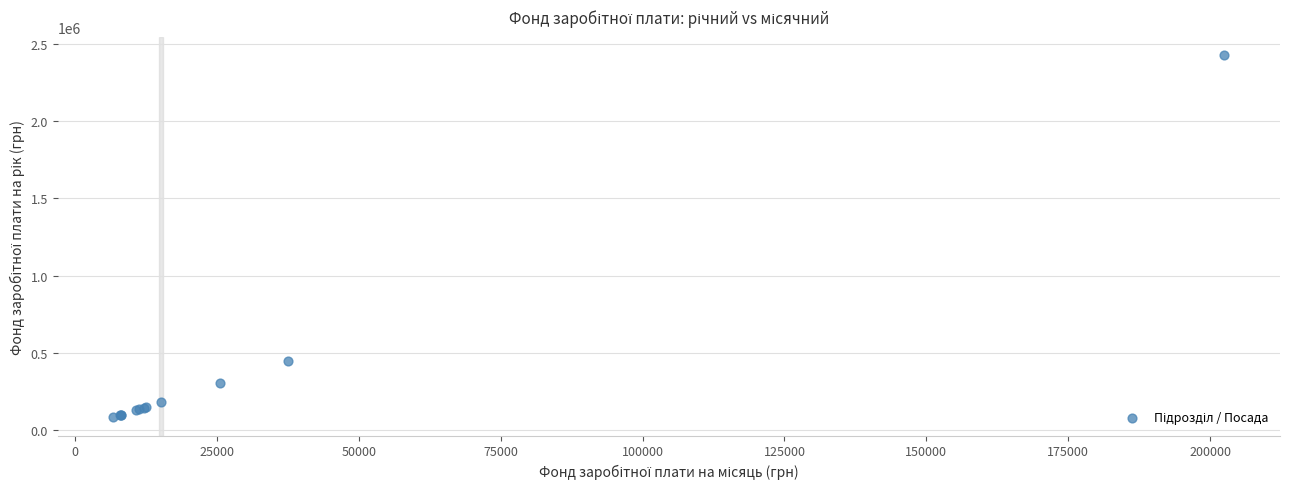

What Y value in the scatter plot is closest to 1255638?

449320.2